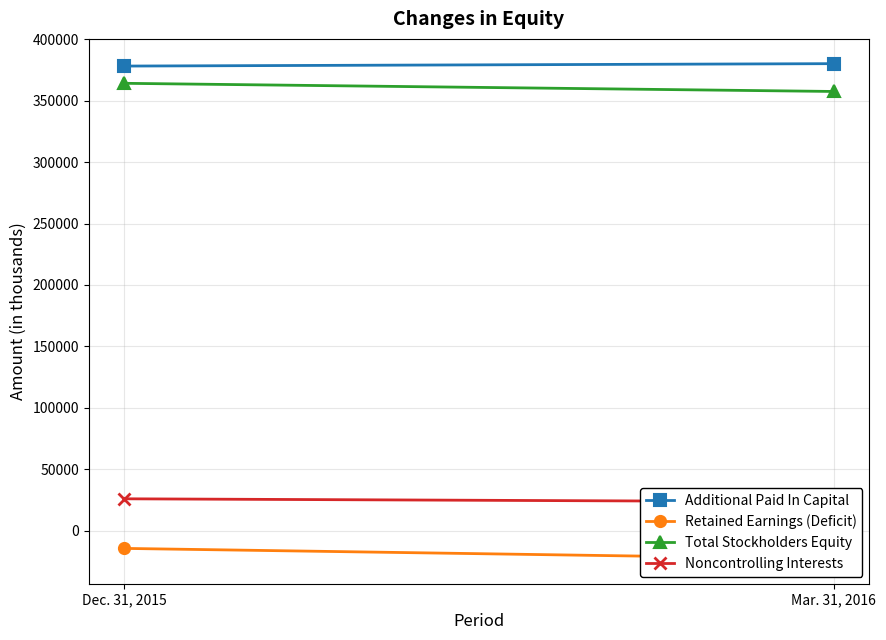

Reading left to right, list all the values displayed in this chart.

Additional Paid In Capital: Dec. 31, 2015=378187	Mar. 31, 2016=380152
Retained Earnings (Deficit): Dec. 31, 2015=-14500	Mar. 31, 2016=-23094
Total Stockholders Equity: Dec. 31, 2015=364150	Mar. 31, 2016=357507
Noncontrolling Interests: Dec. 31, 2015=25880	Mar. 31, 2016=23465